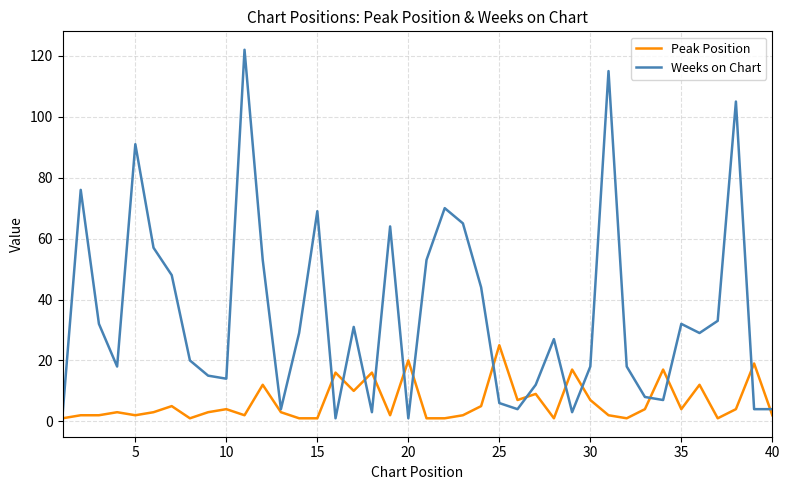

Which series has the widest spread of values?

Weeks on Chart